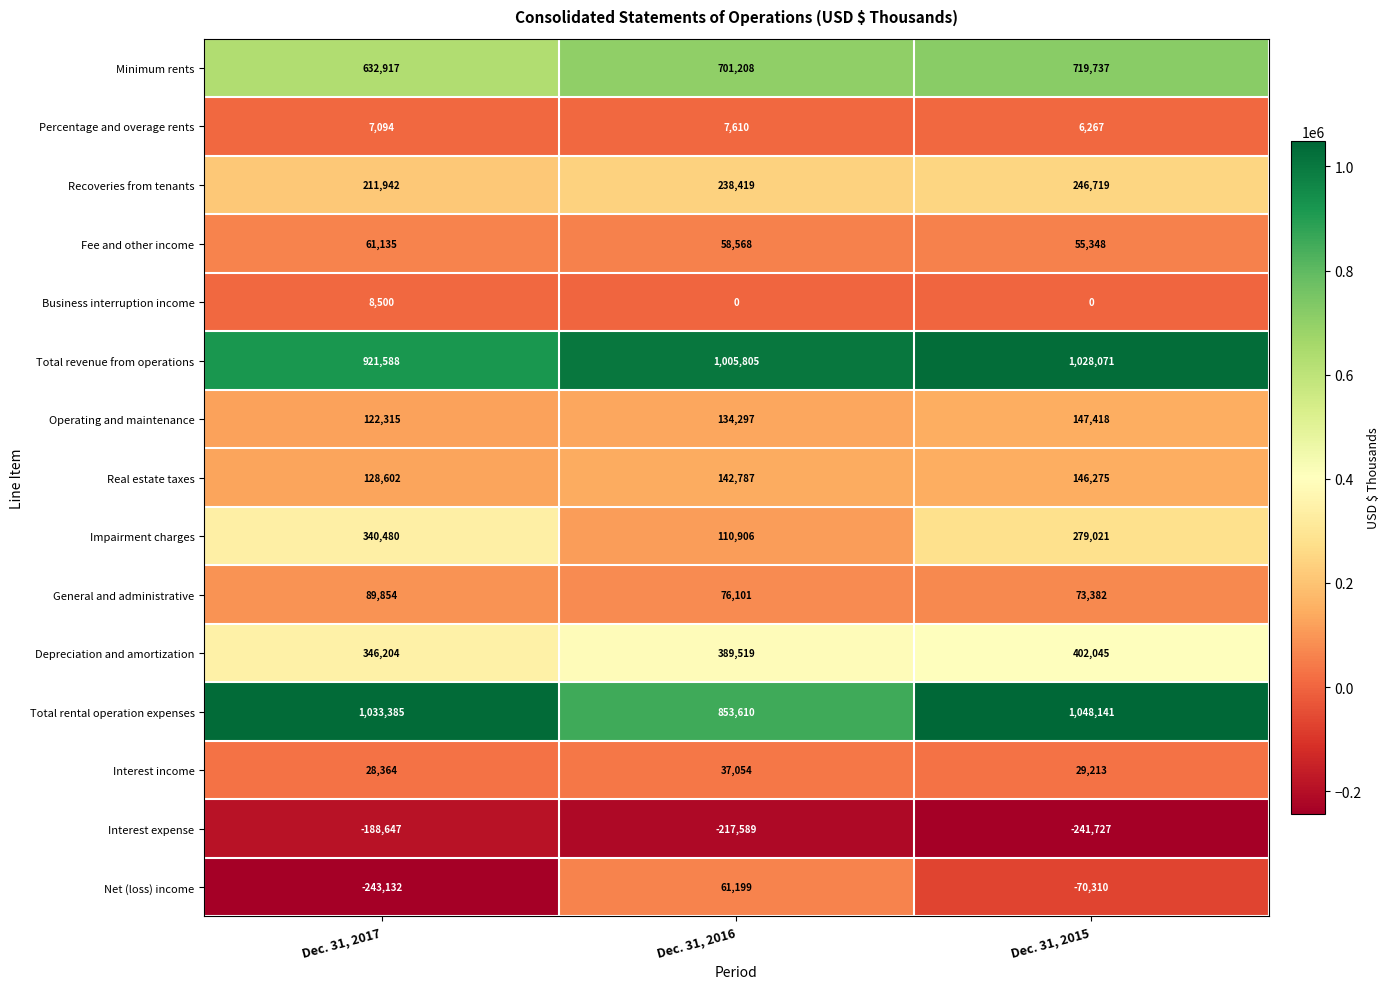

Which series has the largest total across all categories?

Total revenue from operations